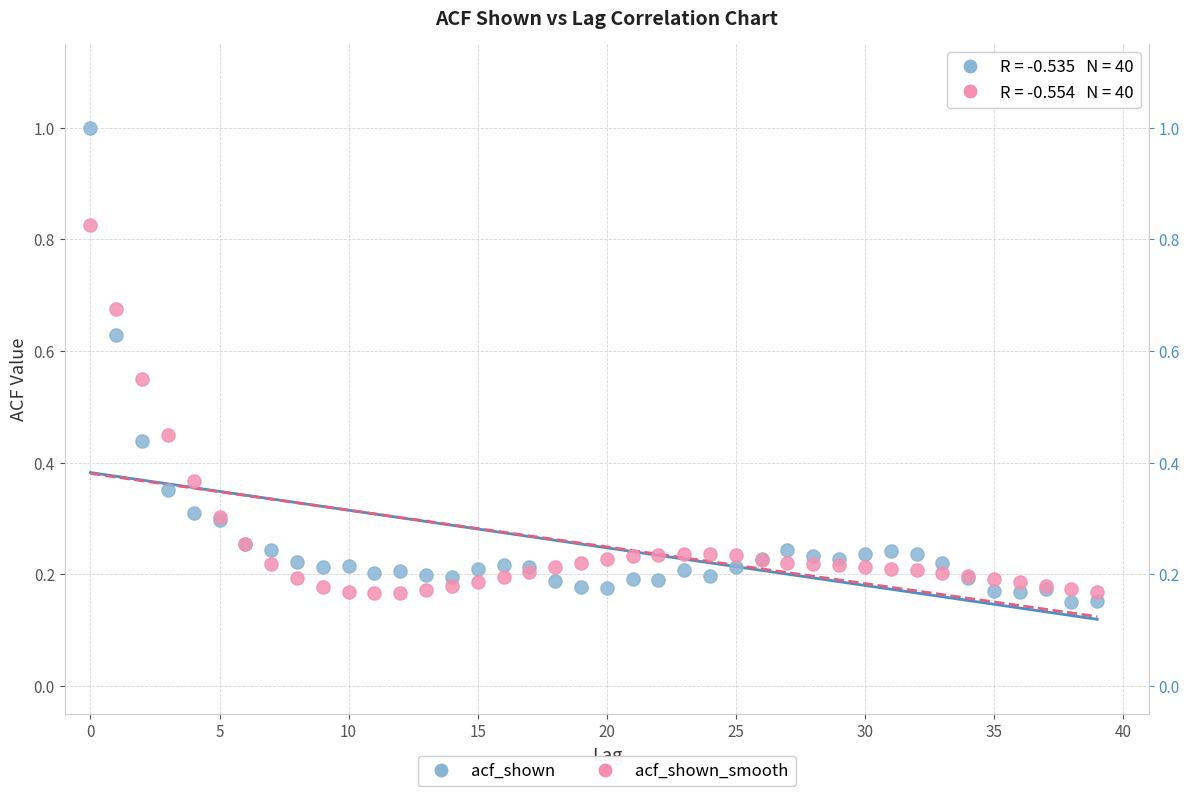

What are all the series names shown in the legend?

acf_shown, acf_shown_smooth